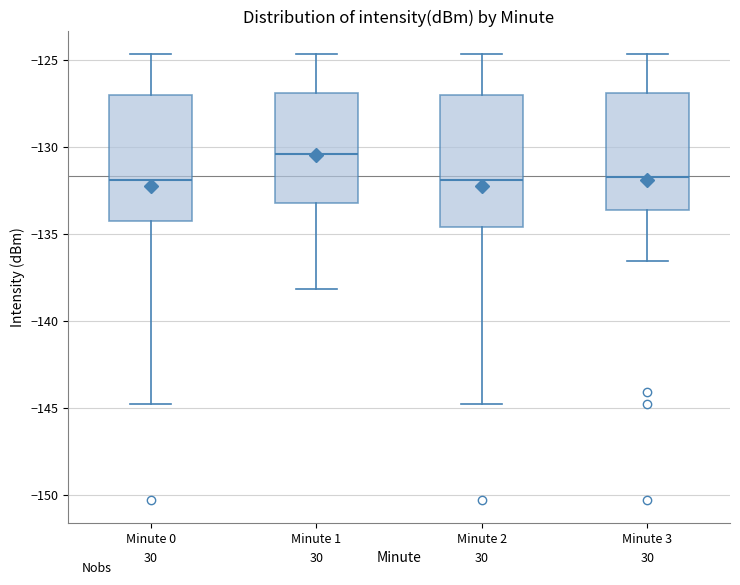

Reading left to right, read every box against the y-axis: the position of its median line, the range the box covers, and the ends of its whiskers. The values are not printed on the chart, so give them approximately, as read against the axis.

Minute 0: median -132.0, box -134.5 to -127.0, whiskers -145.0 to -124.5
Minute 1: median -130.5, box -133.0 to -127.0, whiskers -138.0 to -124.5
Minute 2: median -132.0, box -134.5 to -127.0, whiskers -145.0 to -124.5
Minute 3: median -131.5, box -133.5 to -127.0, whiskers -136.5 to -124.5